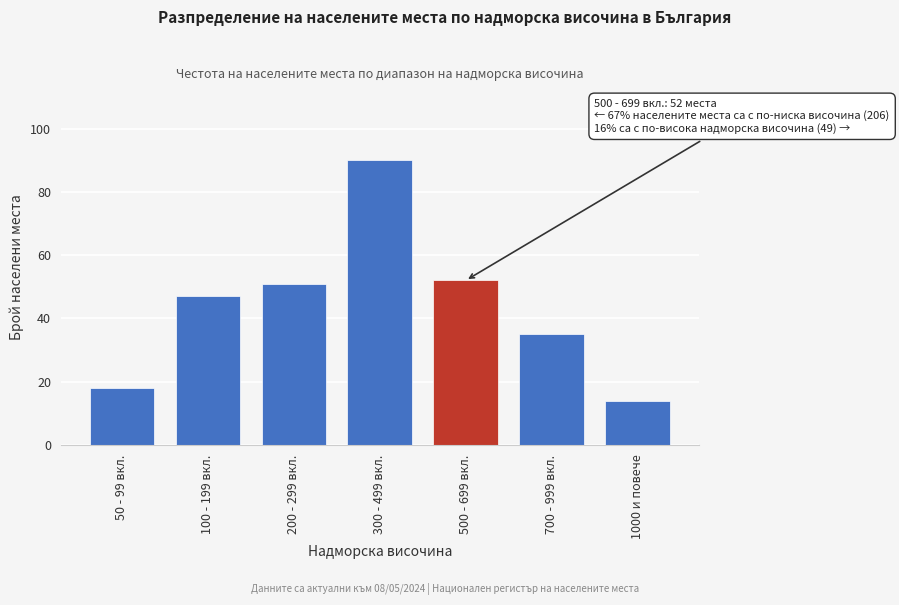

Reading left to right, transcribe all the data shown in this chart.

50 - 99 вкл.=18	100 - 199 вкл.=47	200 - 299 вкл.=51	300 - 499 вкл.=90	500 - 699 вкл.=52	700 - 999 вкл.=35	1000 и повече=14